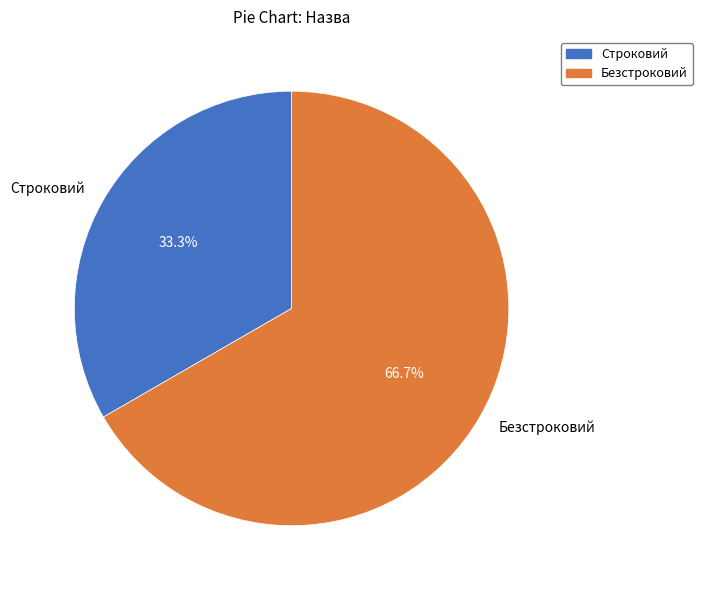

To the nearest percent, what is the combined percentage of Безстроковий and Строковий?

100%